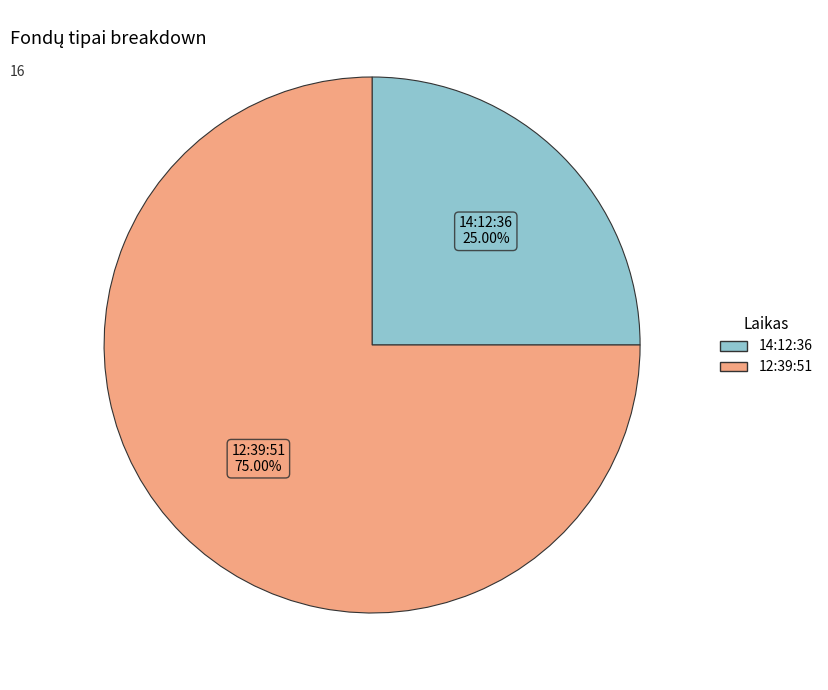

To the nearest percent, what is the difference between the largest and smallest slice percentages?

50%